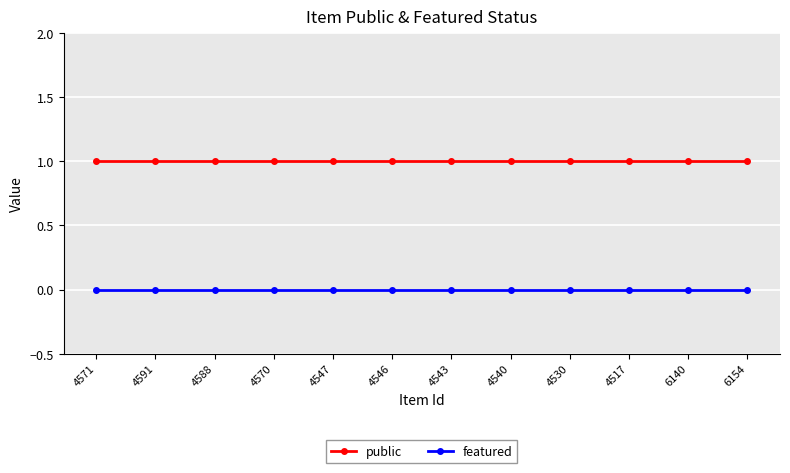

How many lines are shown in the chart?

2